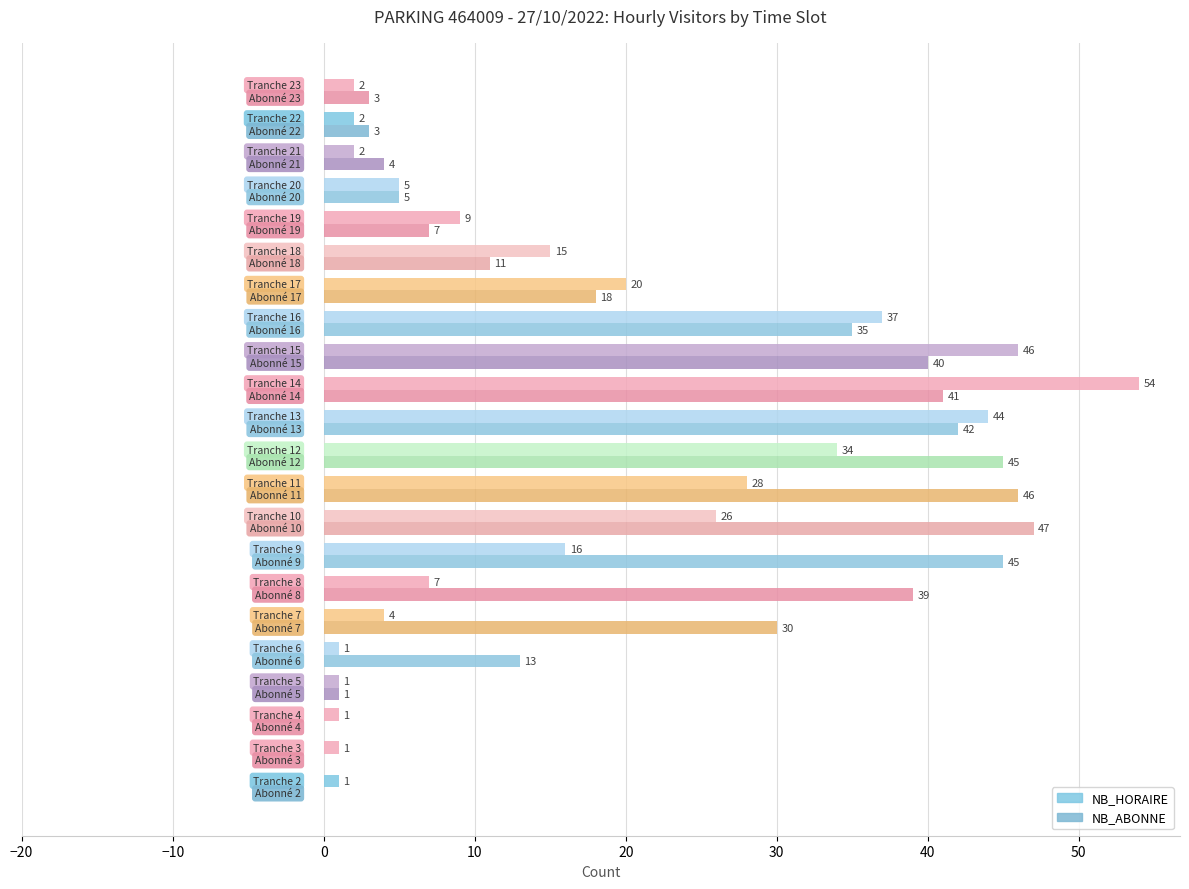

How many distinct data groups are displayed?

2